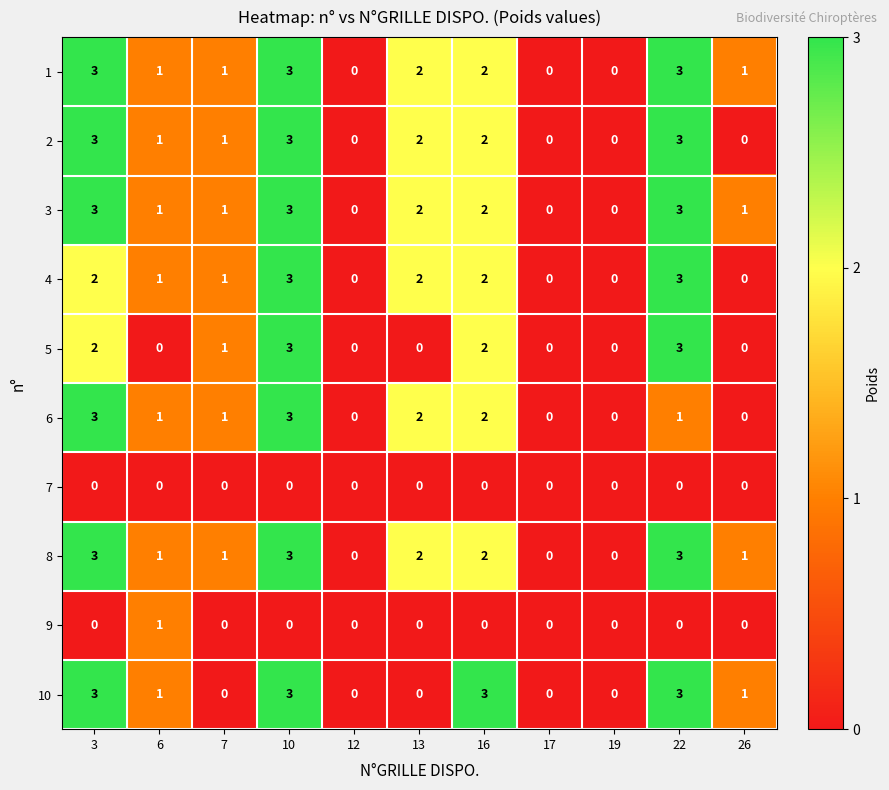

True or false: 5 has a value of -2 at 12.

False